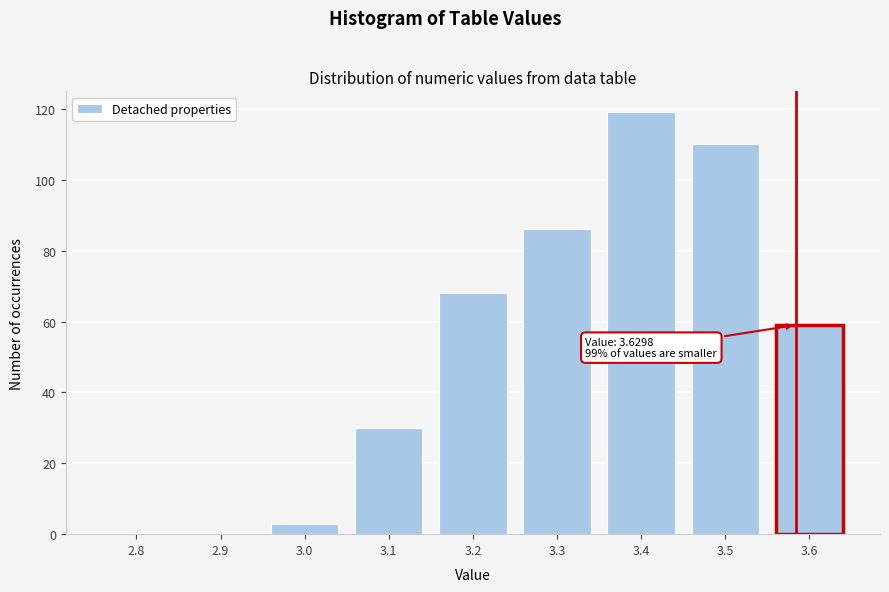

Reading left to right, what are all the values shown in this chart?

2.8=0	2.9=0	3.0=3	3.1=30	3.2=68	3.3=86	3.4=119	3.5=110	3.6=59